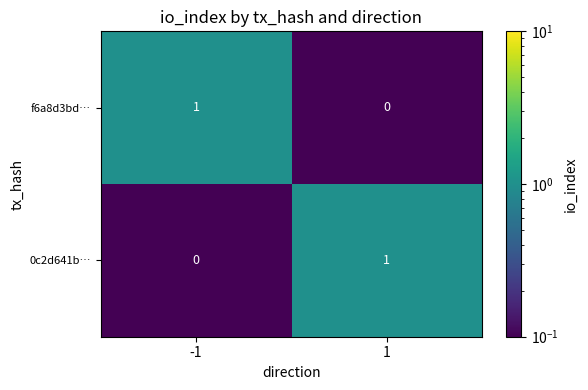

Reading right to left, extract all data points from this chart.

f6a8d3bd…: 0	1
0c2d641b…: 1	0